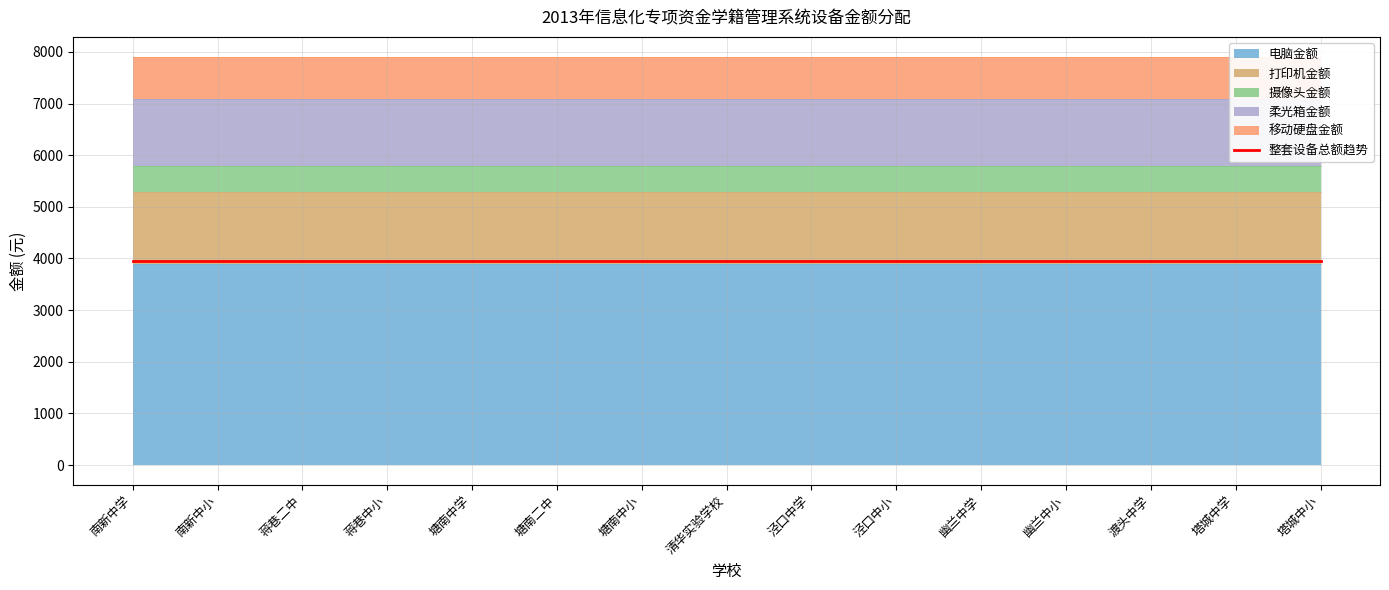

The 打印机金额 series shows 538 at 幽兰中学. True or false?

False